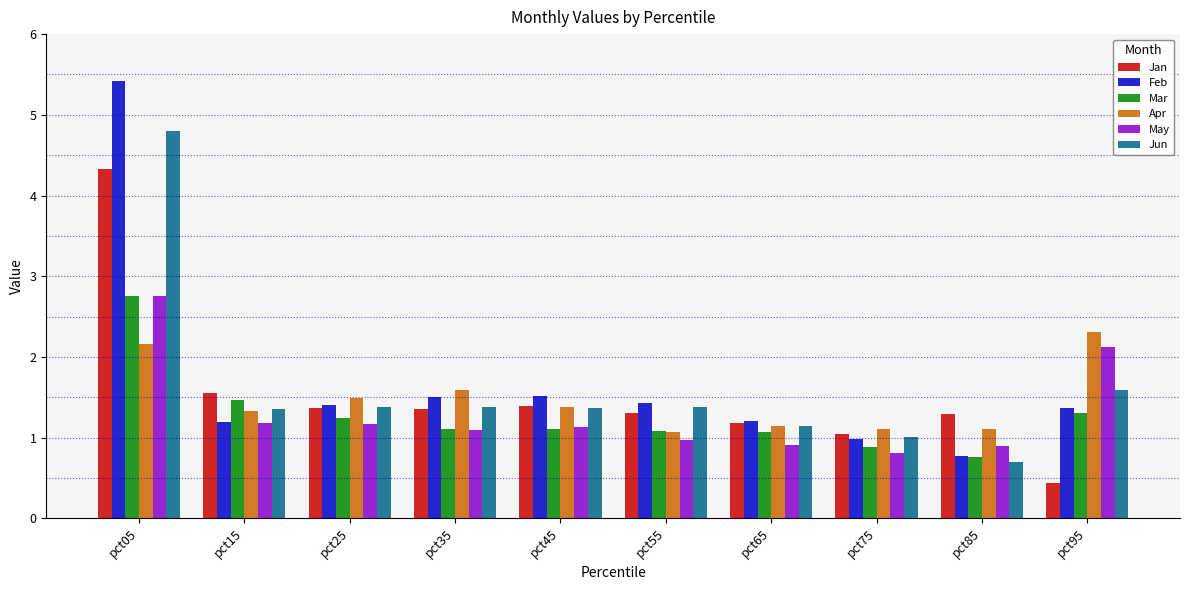

The value of Jan at pct25 is 2.0. True or false?

False